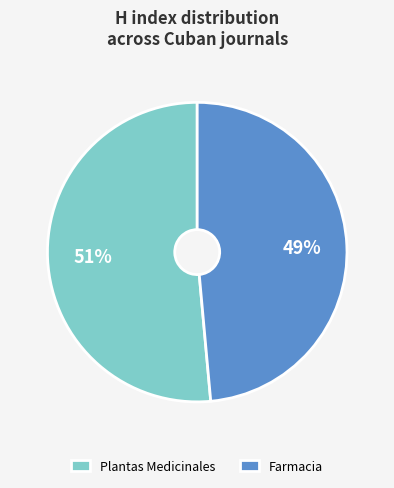

What percentage is the Plantas Medicinales slice, to the nearest percent?

51%